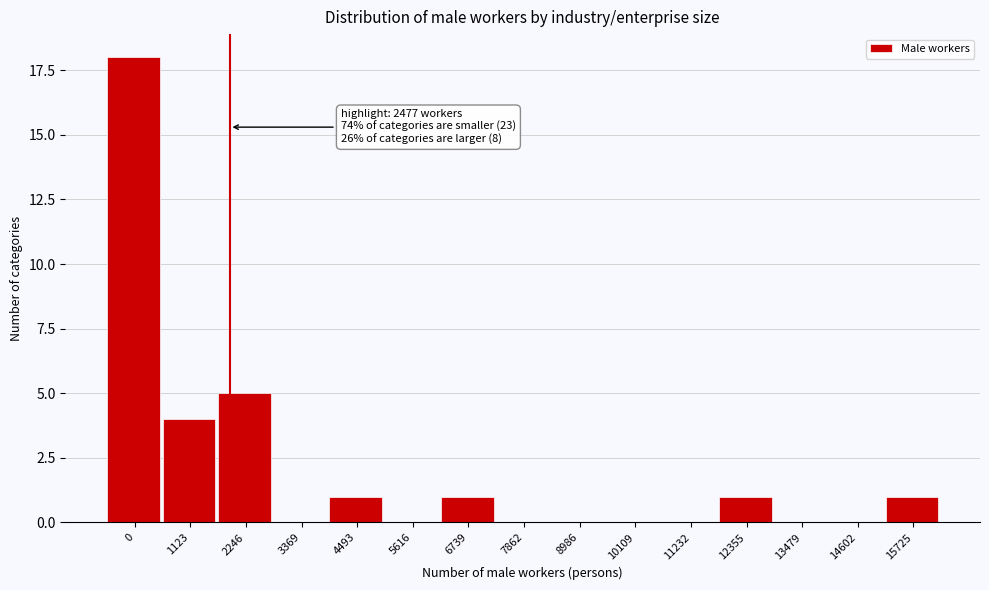

Reading right to left, list all the values displayed in this chart.

15725=1	14602=0	13479=0	12355=1	11232=0	10109=0	8986=0	7862=0	6739=1	5616=0	4493=1	3369=0	2246=5	1123=4	0=18